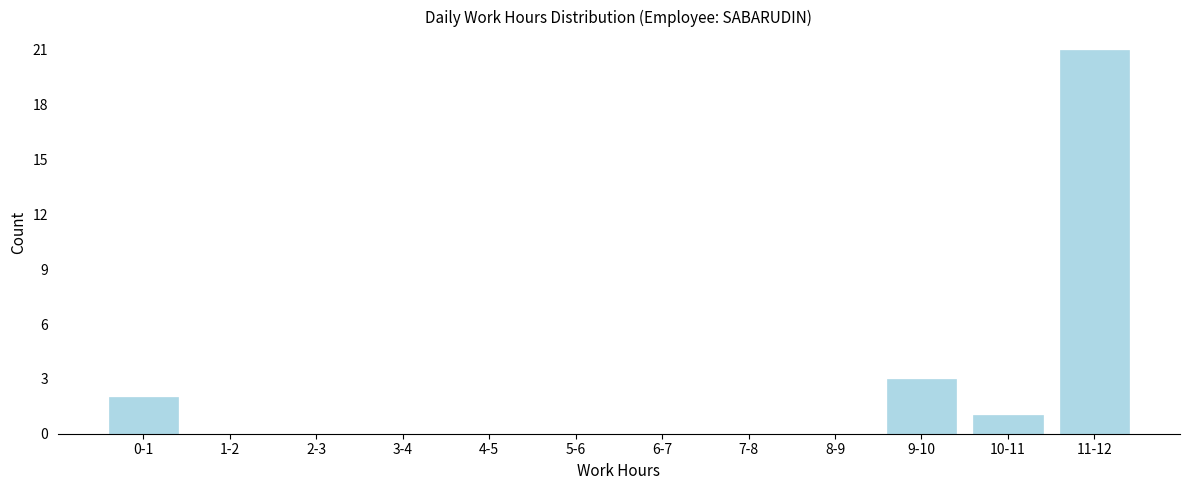

Reading left to right, list all the values displayed in this chart.

0-1=2	1-2=0	2-3=0	3-4=0	4-5=0	5-6=0	6-7=0	7-8=0	8-9=0	9-10=3	10-11=1	11-12=21